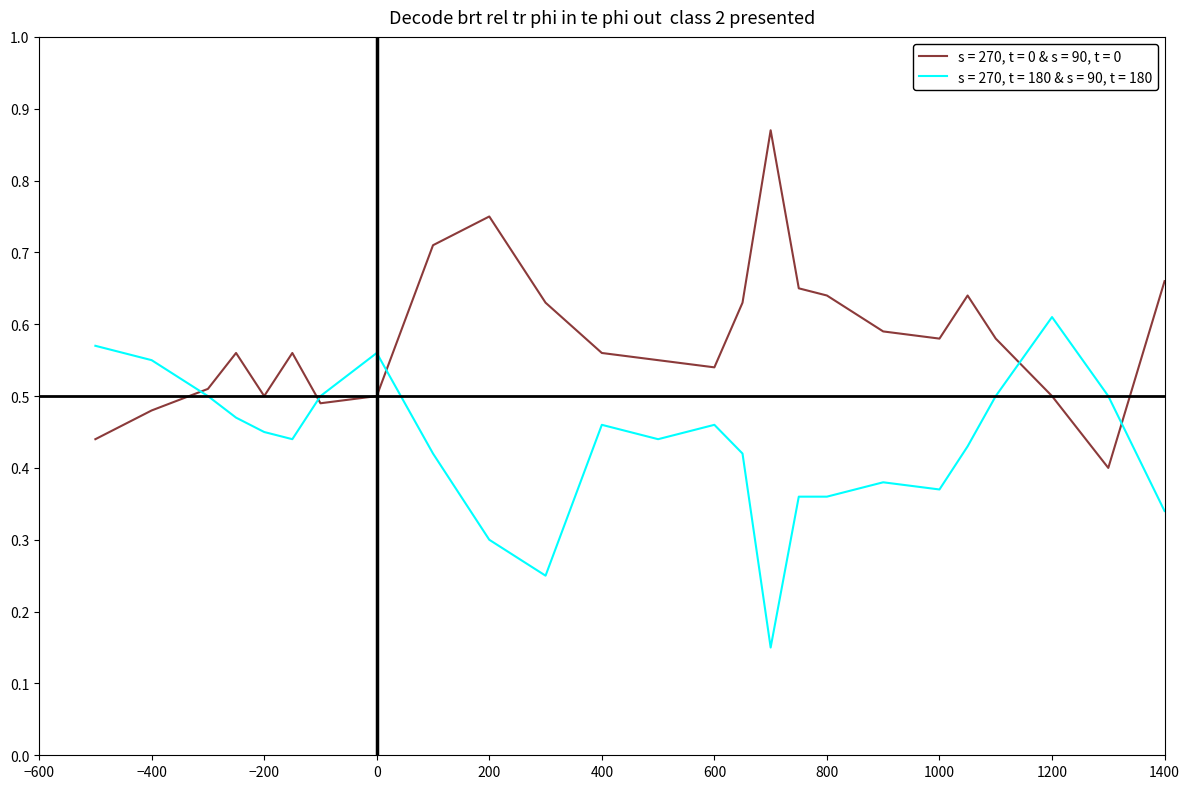

Which series ends up on top after the final intersection of s = 270, t = 180 & s = 90, t = 180 and s = 270, t = 0 & s = 90, t = 0?

s = 270, t = 0 & s = 90, t = 0